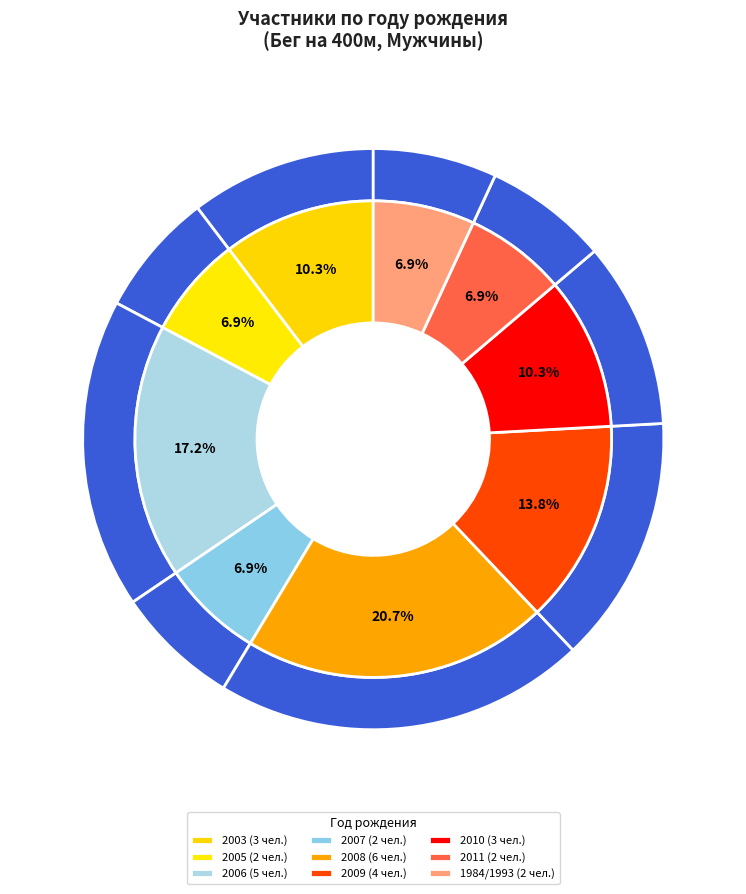

Is there any slice that represents more than half of the pie?

No